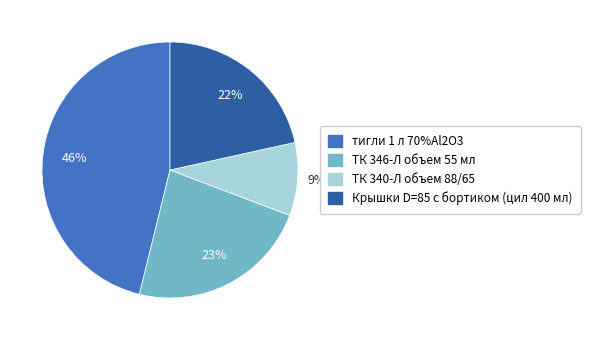

To the nearest percent, what percentage of the pie is ТК 346-Л объем 55 мл?

23%